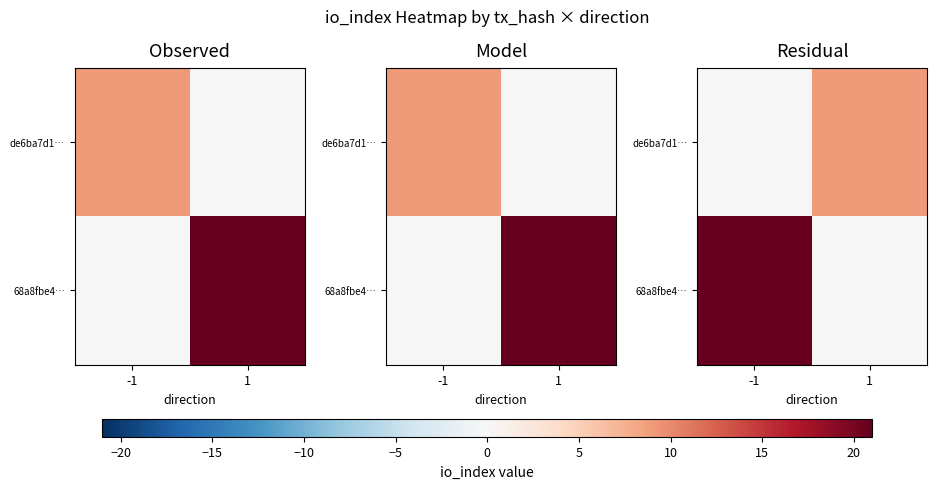

What is the difference between the maximum and minimum values in the 68a8fbe4… series?

21